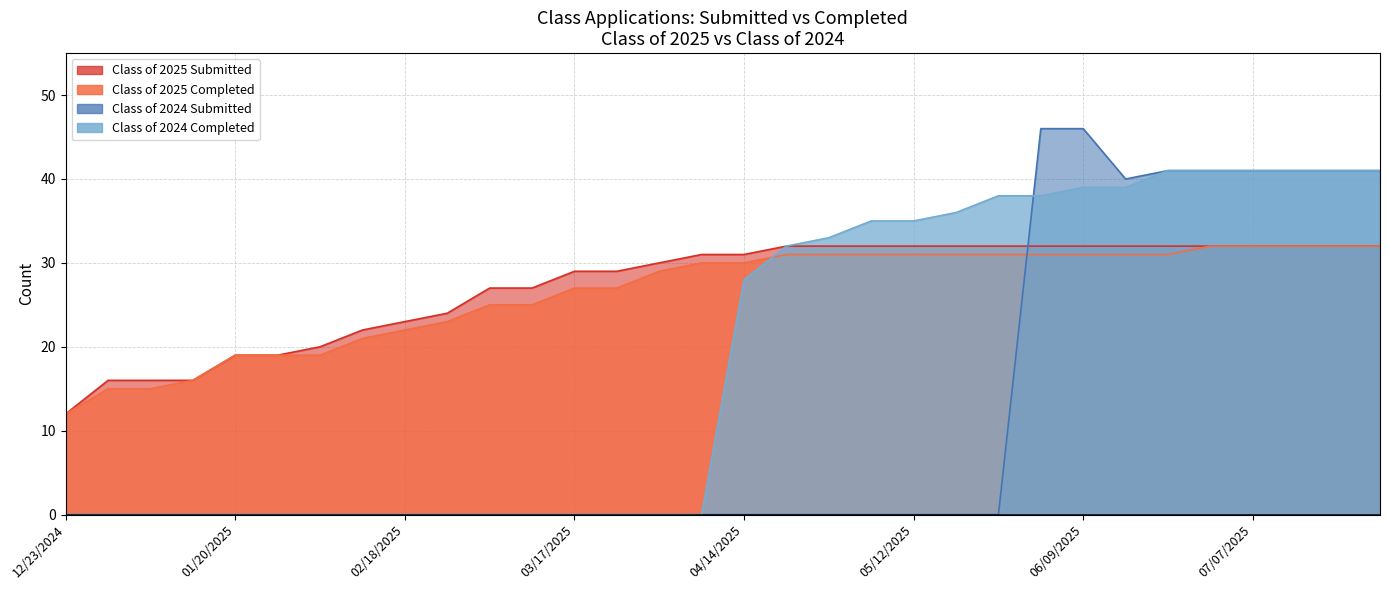

What is the sum of all 2024 Submitted values?

378